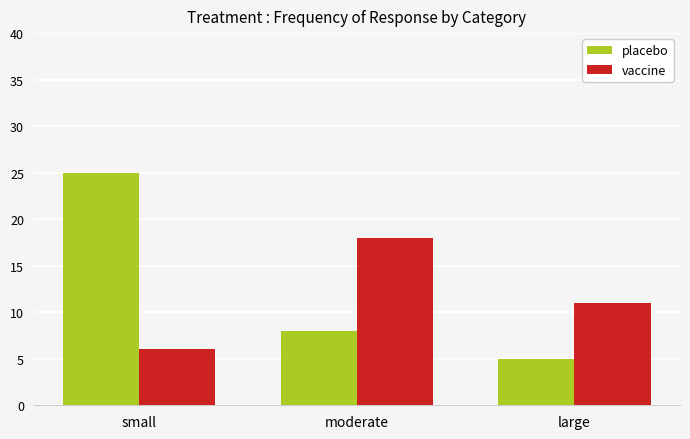

Which series has the largest total across all categories?

placebo